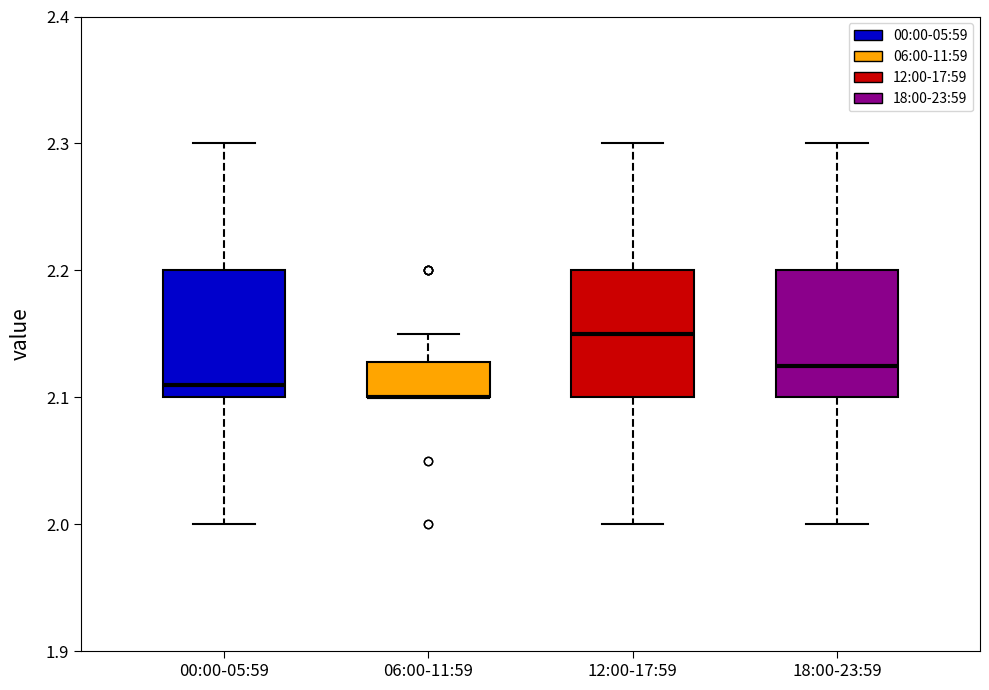

Reading left to right, transcribe this box plot: for each box, give where its median line is, the range the box spans, and where its two whiskers end, as read against the y-axis. The values are not printed on the chart, so give them approximately, as read against the axis.

00:00-05:59: median 2.11, box 2.10 to 2.20, whiskers 2.00 to 2.30
06:00-11:59: median 2.10 (drawn on the box's lower edge), box 2.10 to 2.13, whiskers 2.10 to 2.15
12:00-17:59: median 2.15, box 2.10 to 2.20, whiskers 2.00 to 2.30
18:00-23:59: median 2.13, box 2.10 to 2.20, whiskers 2.00 to 2.30